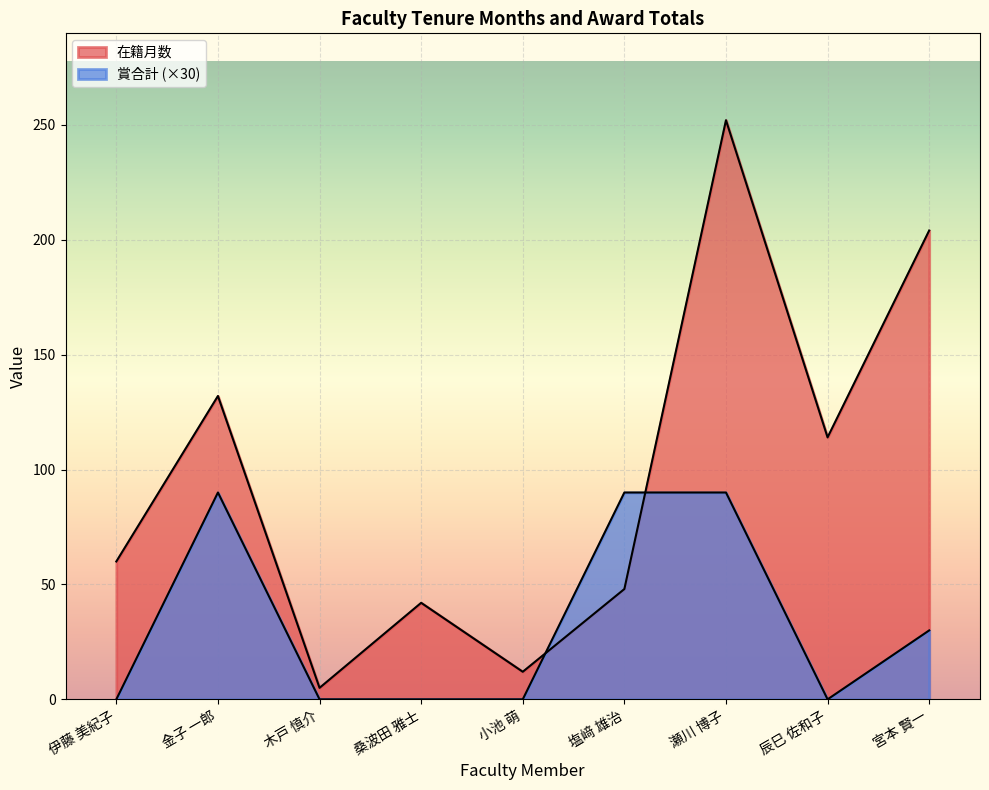

Rank the series by their maximum value, from lowest to highest.

賞合計, 在籍月数